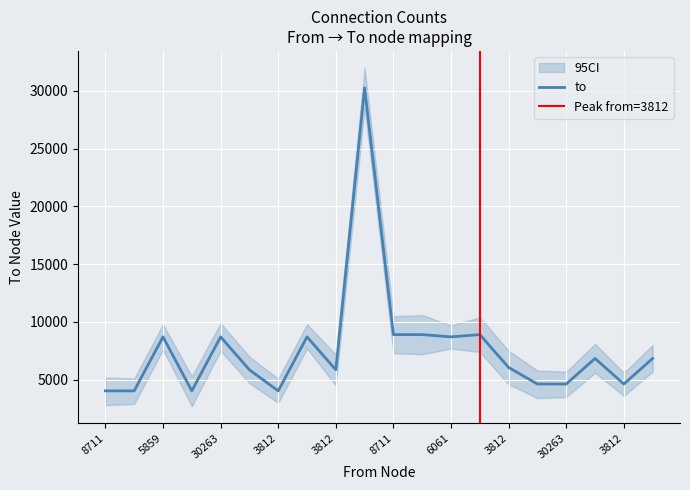

Where is the first local maximum?

5859